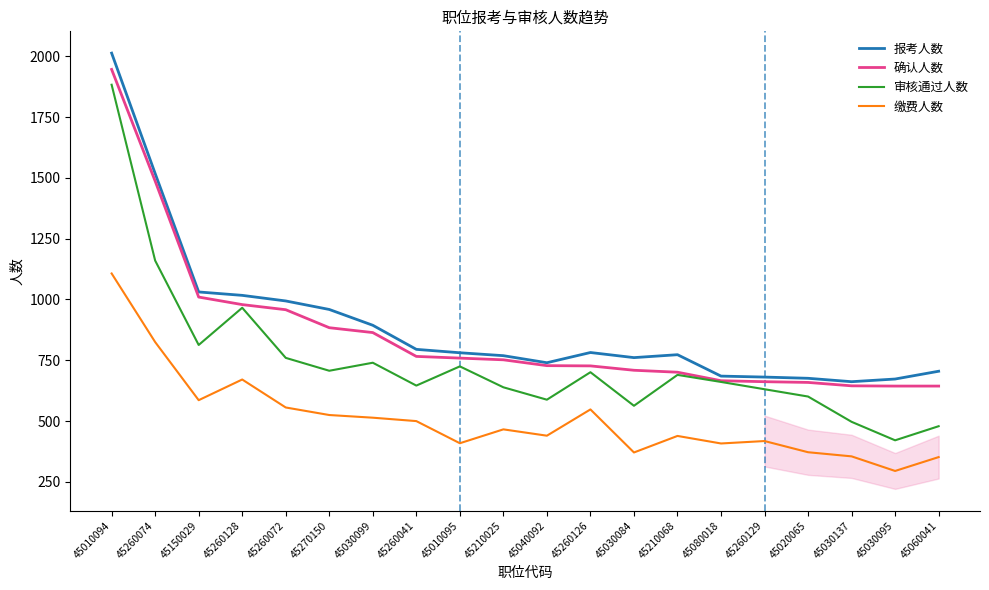

Which series has the widest spread of values?

审核通过人数